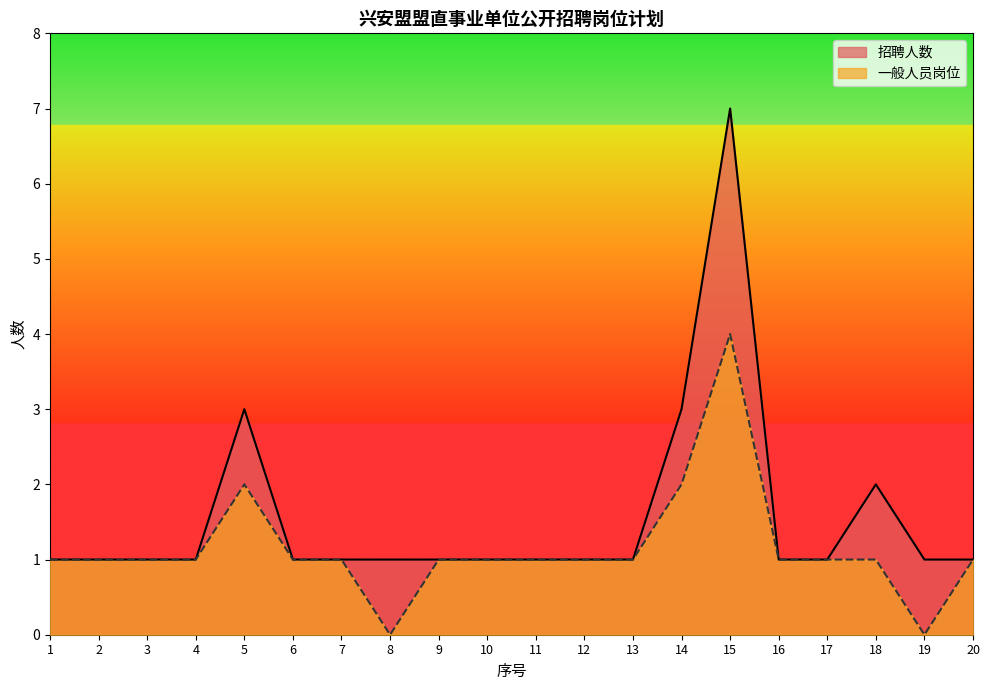

What is the average value of the 招聘人数 series?

2